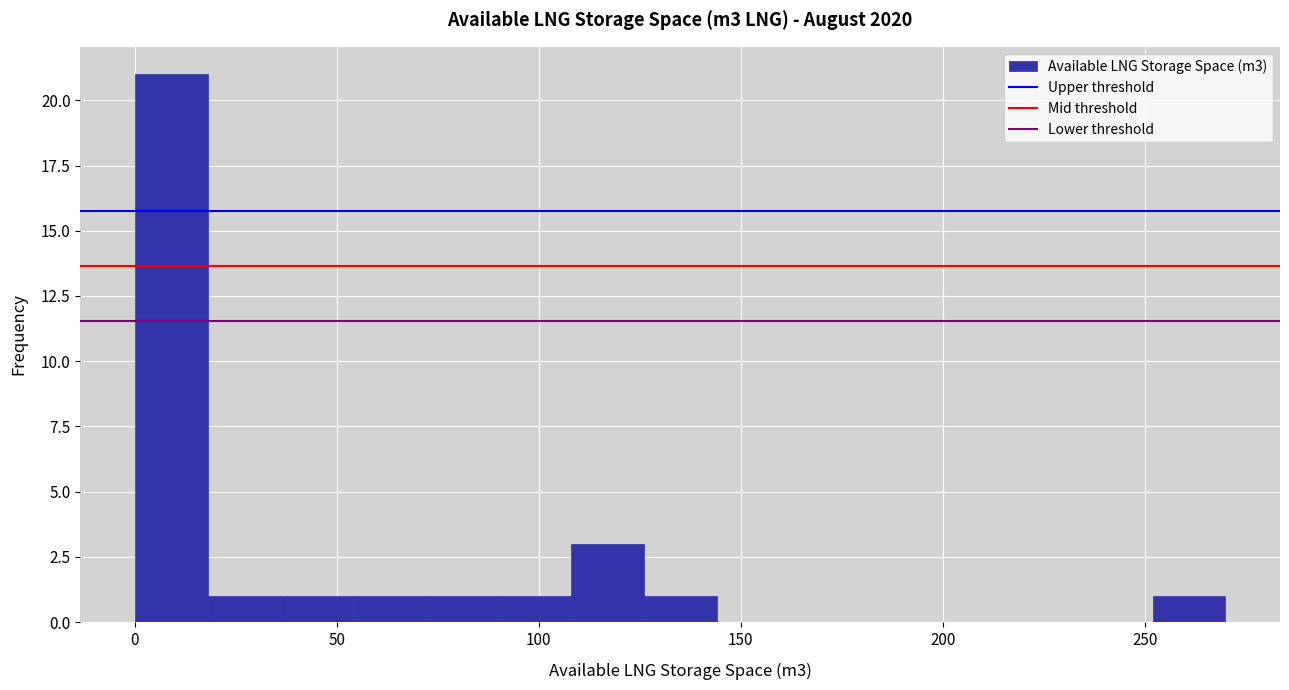

Around what value on the x-axis is the tallest bar? Give the approximate position of its centre, as read against the axis.

10